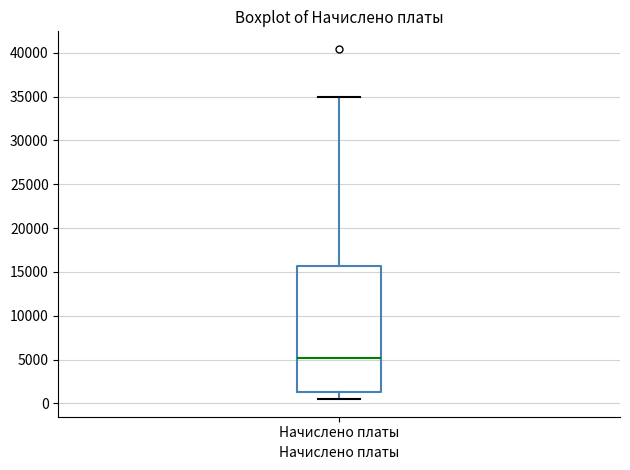

Read this box plot against the y-axis: the position of the median line, the range covered by the box, and the ends of both whiskers. The values are not printed on the chart, so give them approximately, as read against the axis.

median 5000, box 1500 to 15500, whiskers 500 to 35000